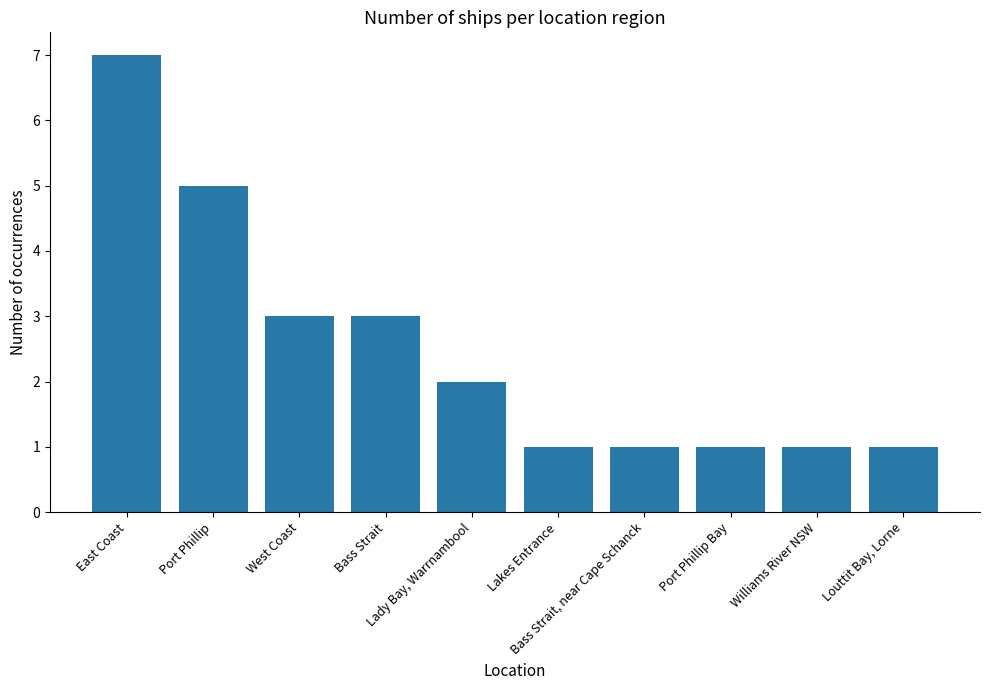

How many bars are there in total?

10